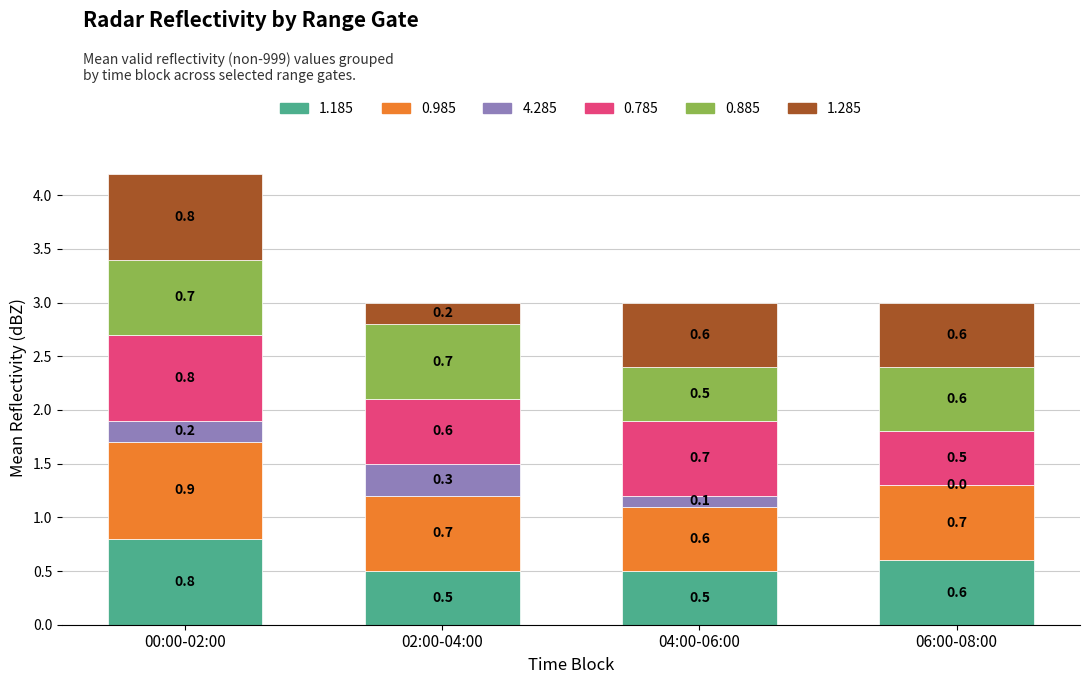

What is the maximum value for 1.185?

0.8